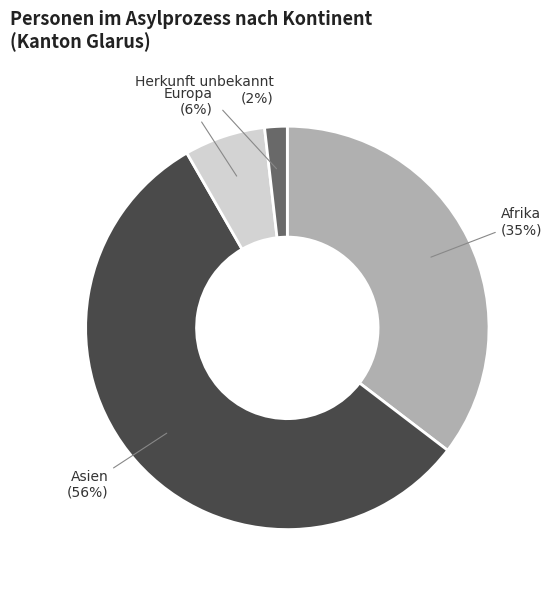

Is there a majority slice in this chart?

Yes